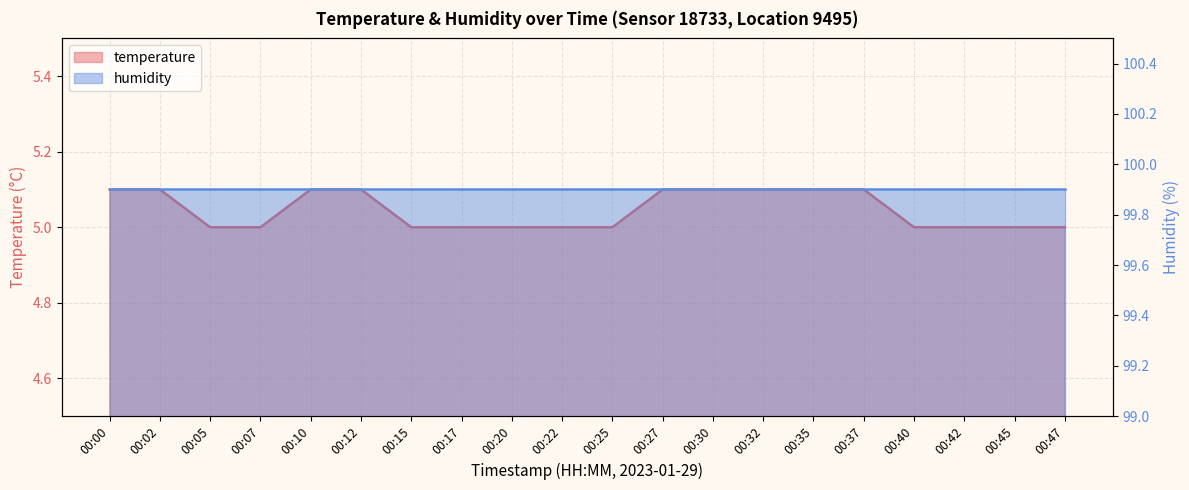

What is the difference between the maximum and minimum values?

0.1